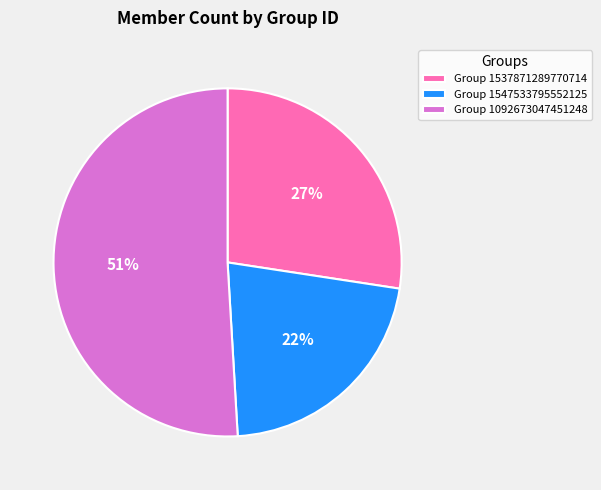

Rank the categories by value from highest to lowest.

Group 1092673047451248, Group 1537871289770714, Group 1547533795552125